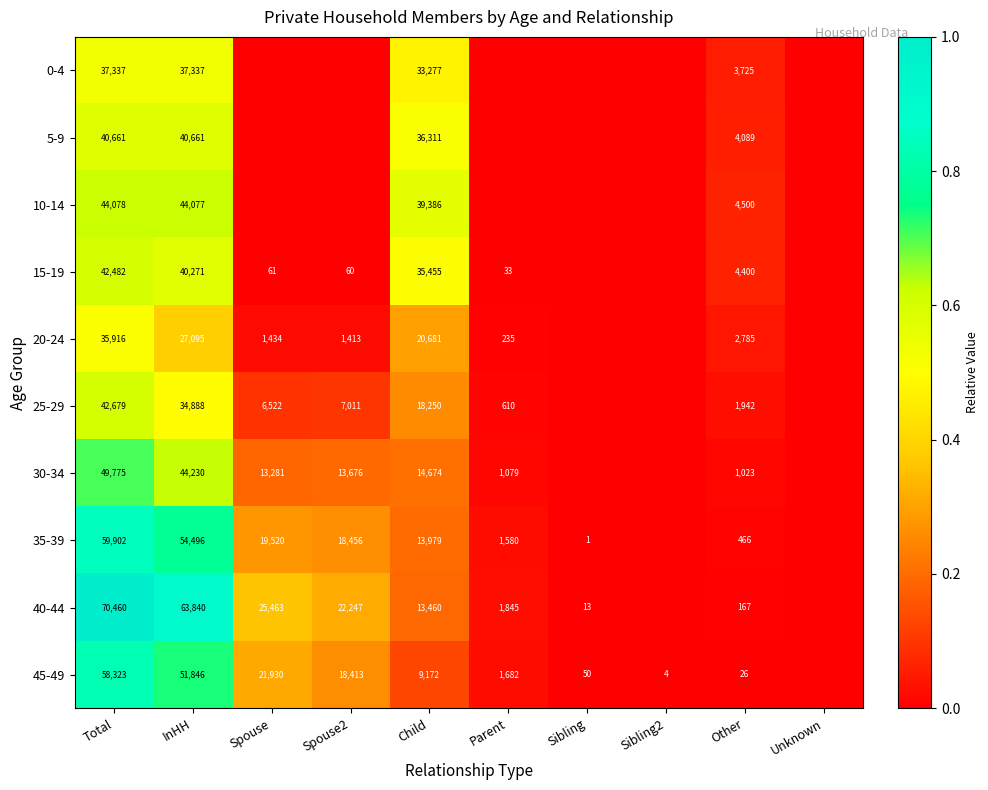

What is the sum of the 15-19 values at Parent and Spouse?

94